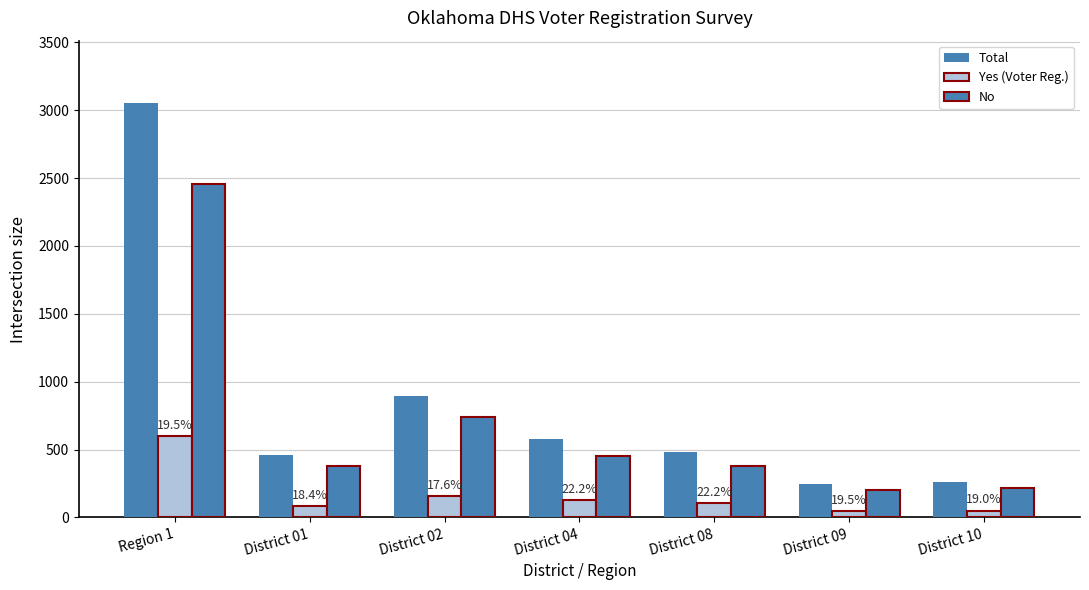

Read the Total value at District 01, to the nearest 50.

450